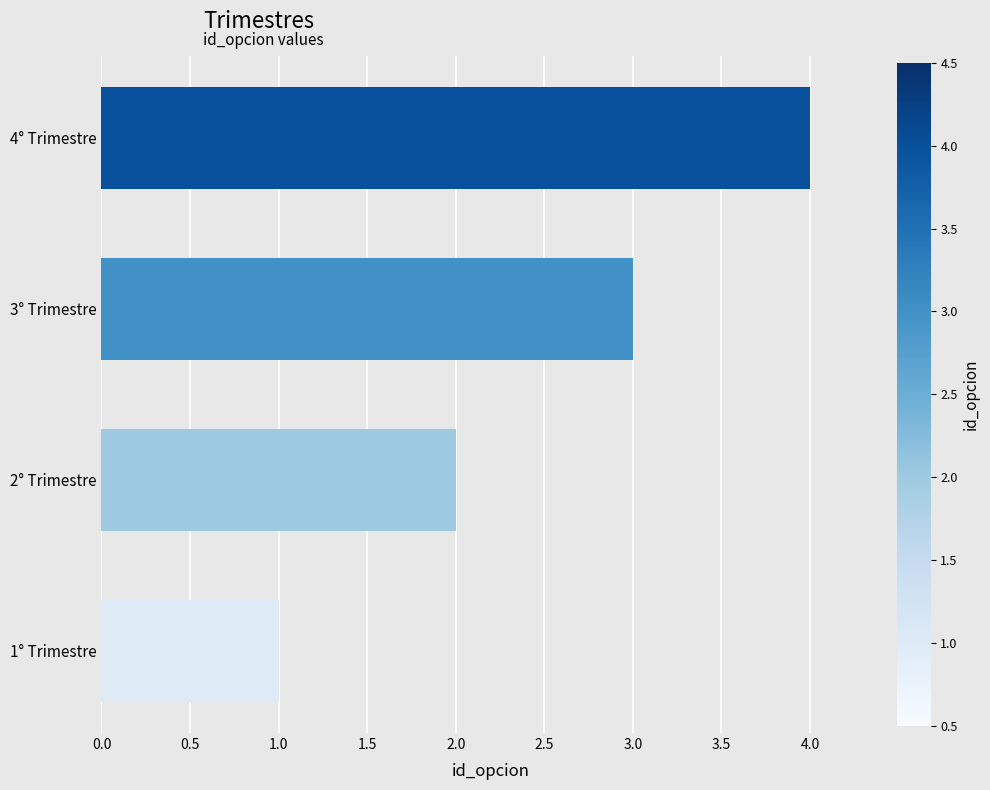

True or false: the data shows 4 at 4° Trimestre.

True